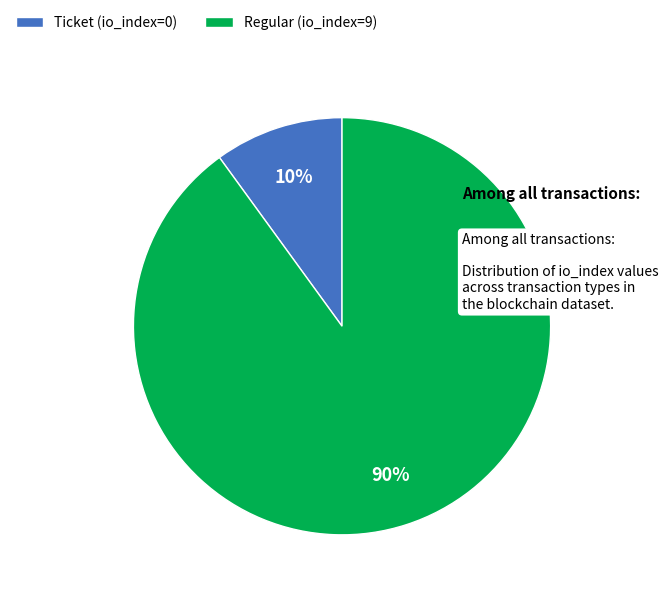

Which slice is the smallest?

Ticket (io_index=0)